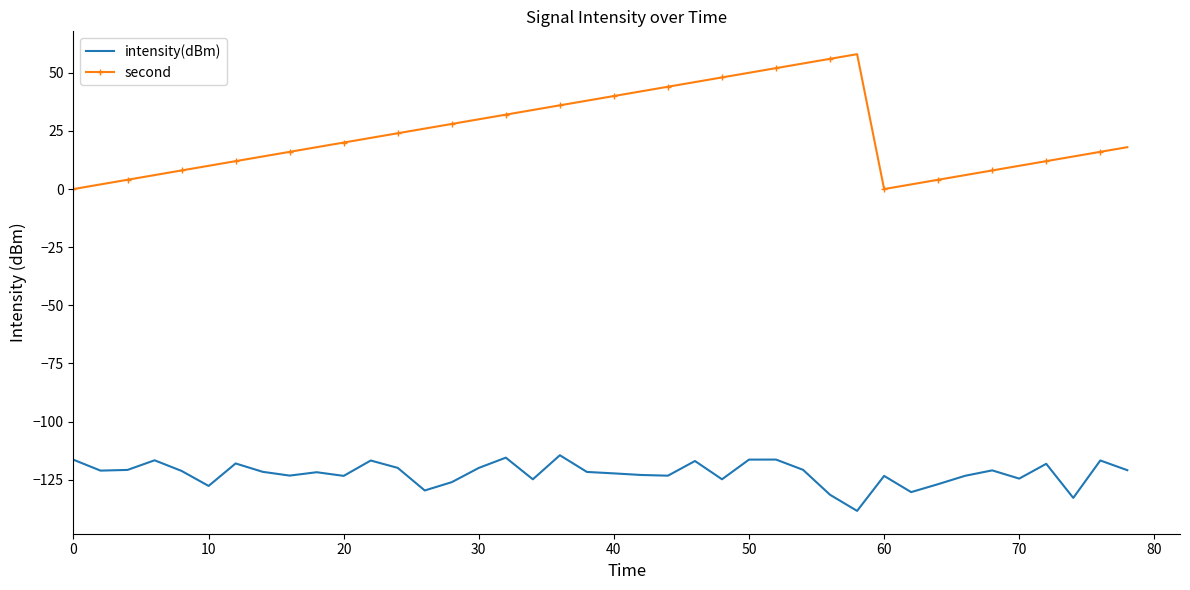

In intensity(dBm), how many points are lower than both neighbors (excluding endpoints)?

12